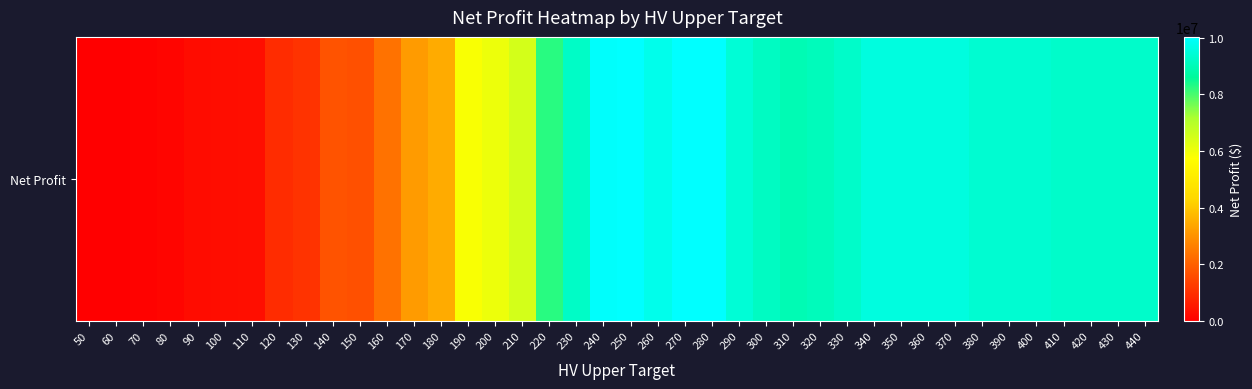

True or false: the data shows 10030888.0 at 280.

True